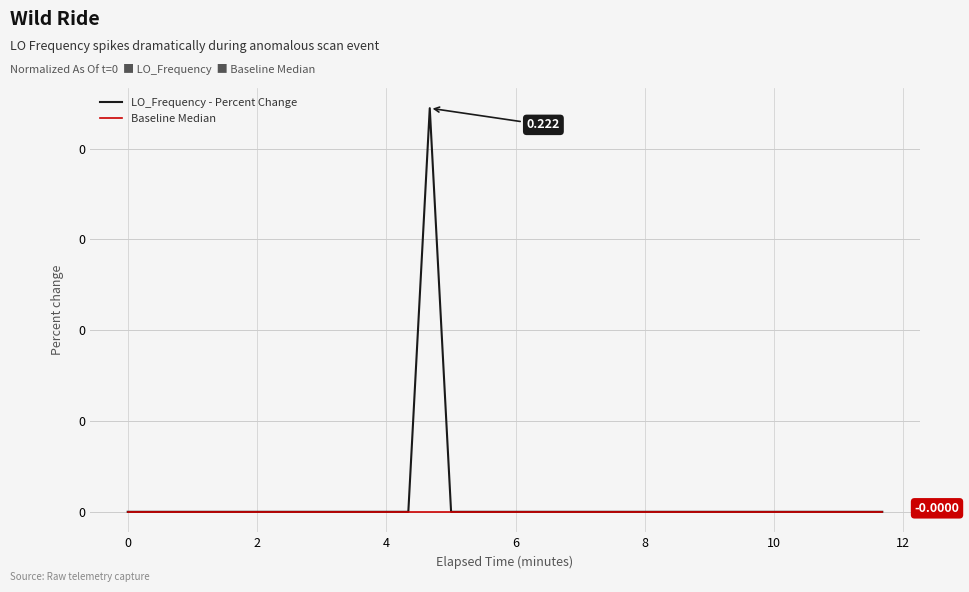

What are all the series names shown in the legend?

LO_Frequency - Percent Change, Baseline Median